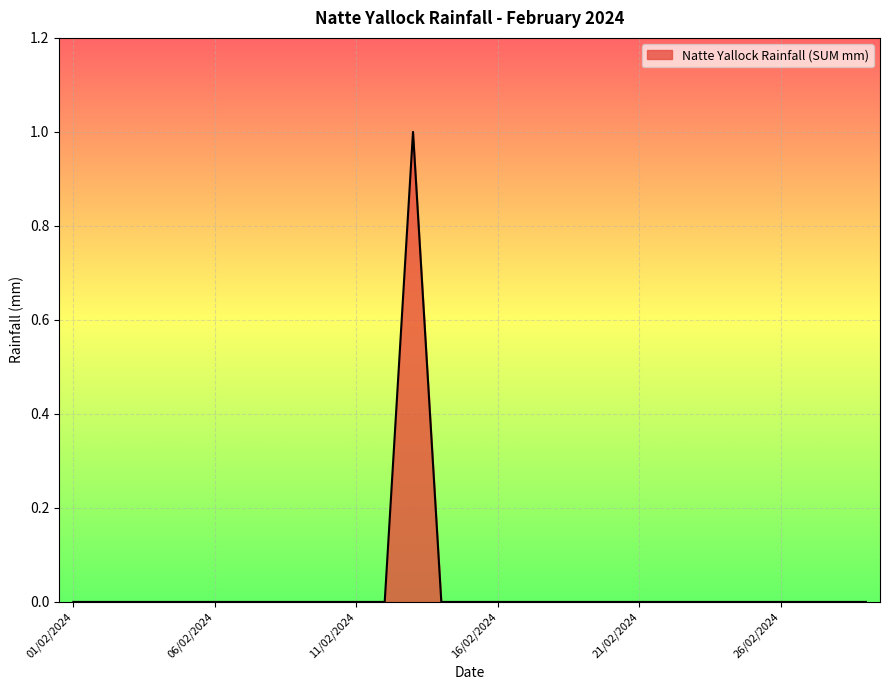

How many lines are shown in the chart?

1